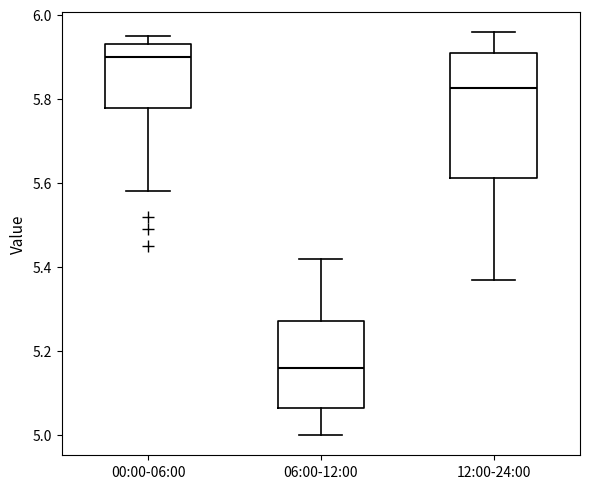

Which box has the lowest median line?

06:00-12:00